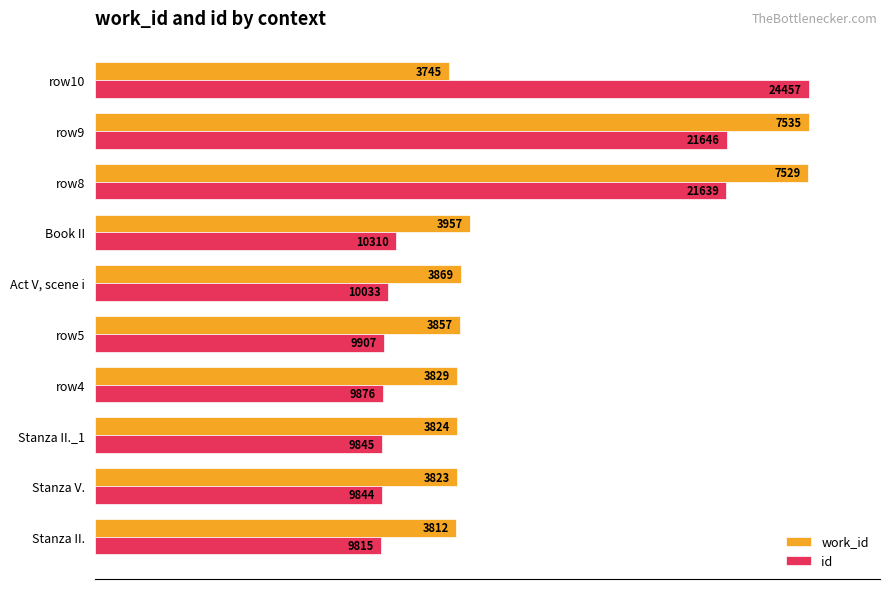

What are all the series names shown in the legend?

work_id, id